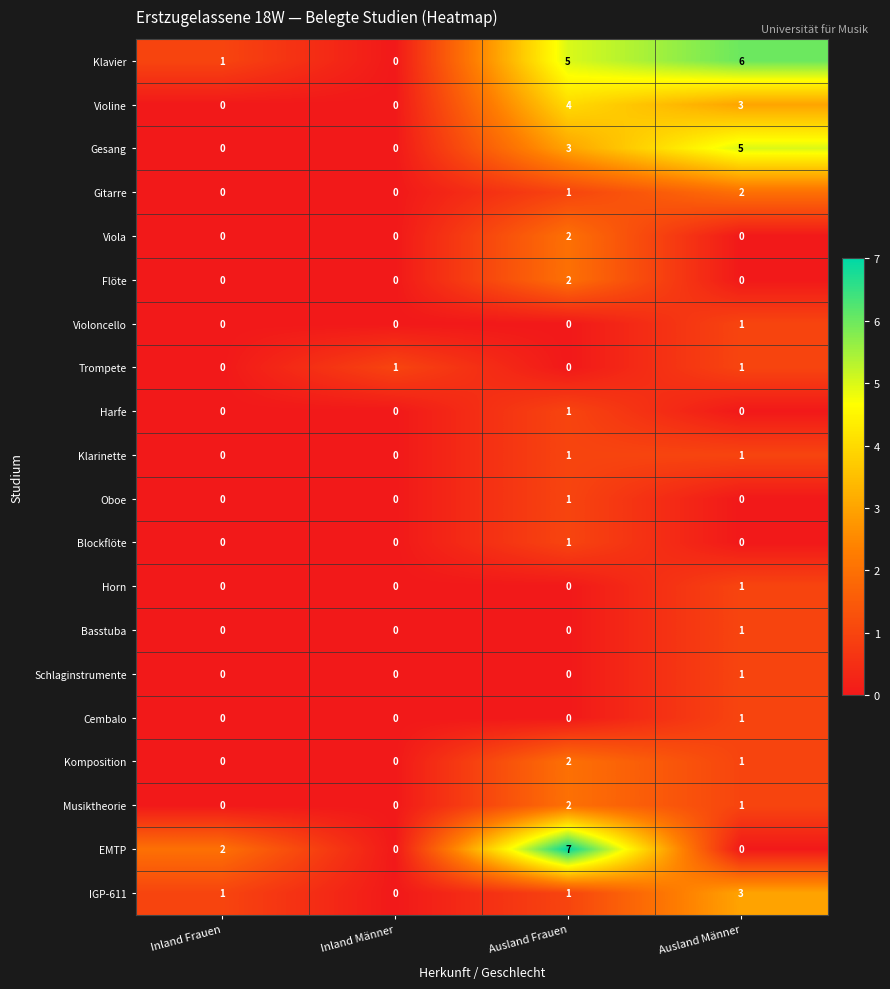

What is the spread (max minus min) of values at Inland Männer?

1